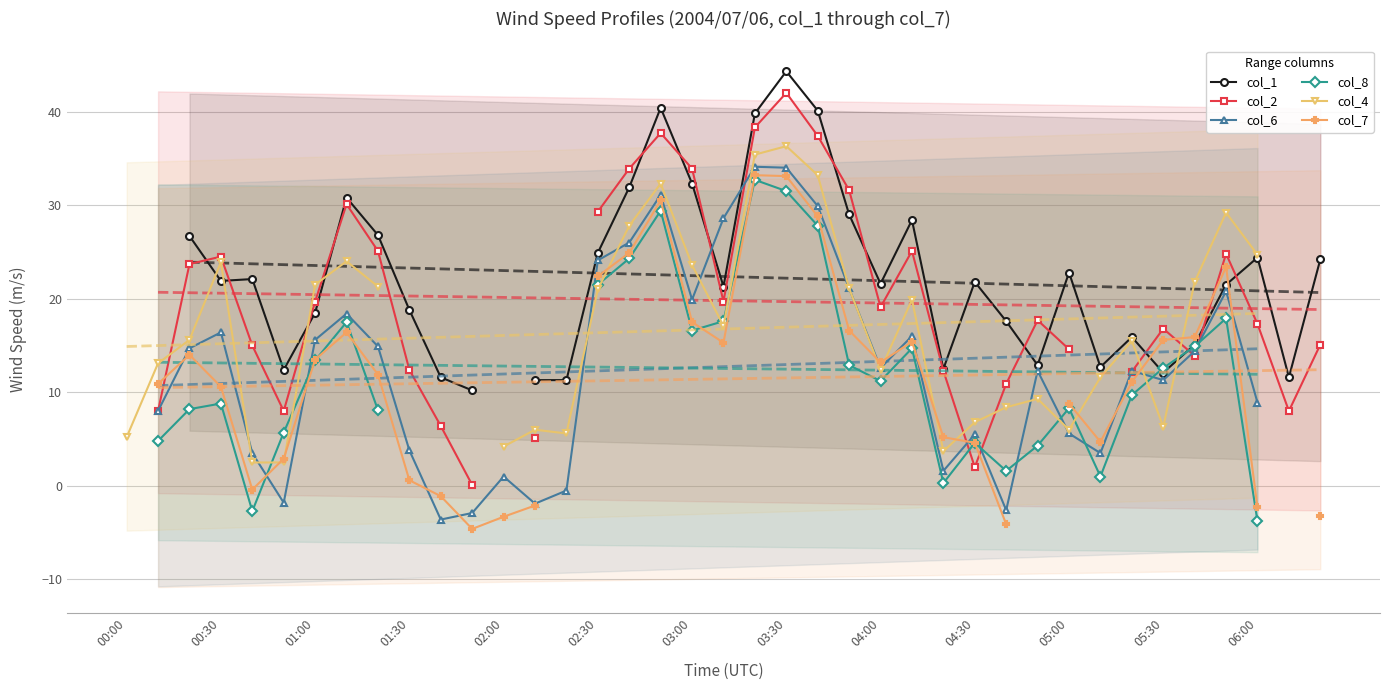

How many col_6 values are between 1 and 21?

22